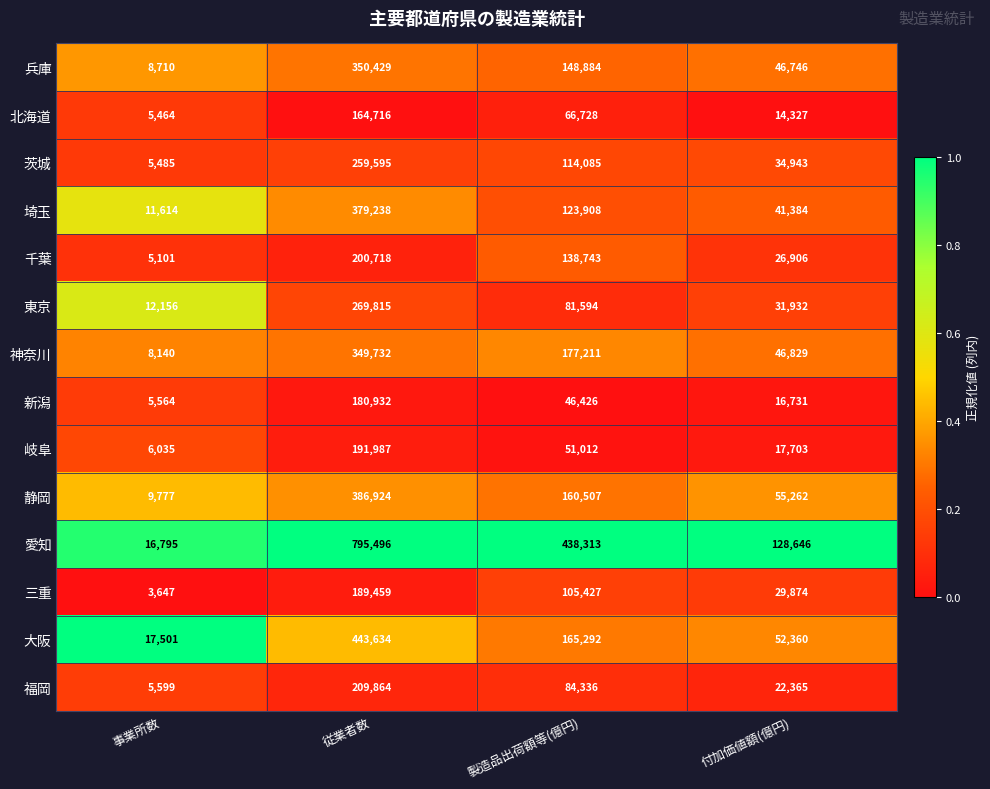

What is the greatest value displayed?

795496